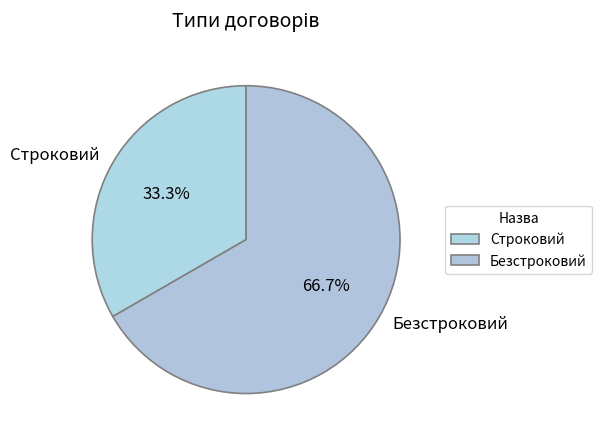

Rank the categories by value from lowest to highest.

Строковий, Безстроковий